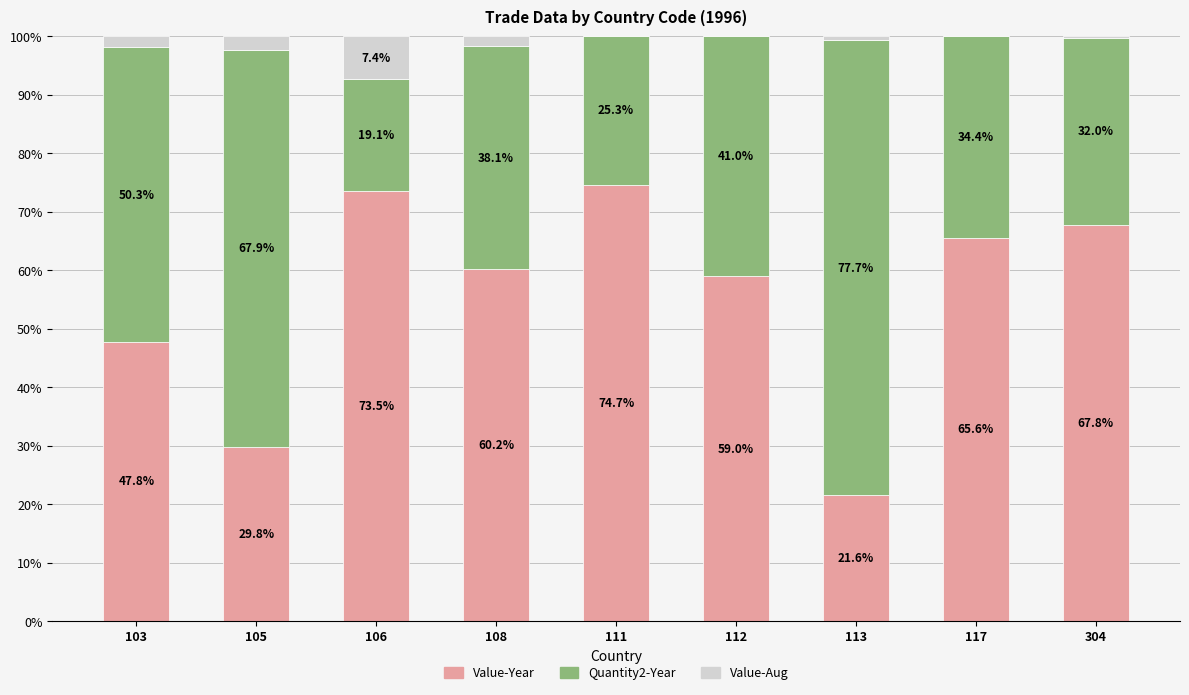

True or false: Value-Year has a value of 39.9 at 304.

False